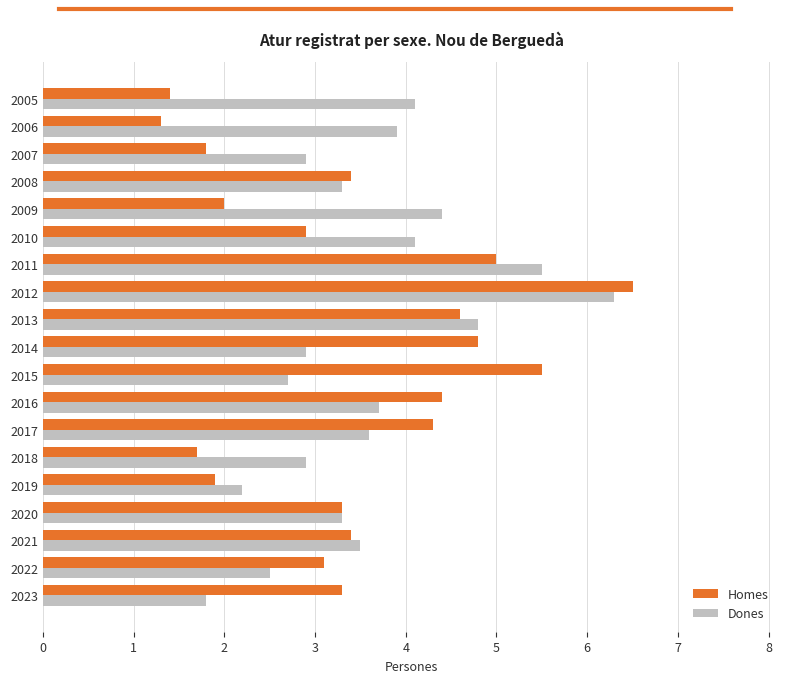

Which series has the widest spread of values?

Homes